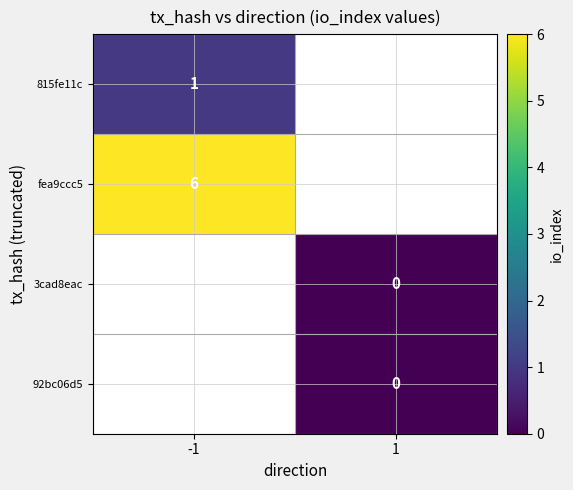

Is the value of fea9ccc5 at -1 greater than the value of 815fe11c at -1?

Yes